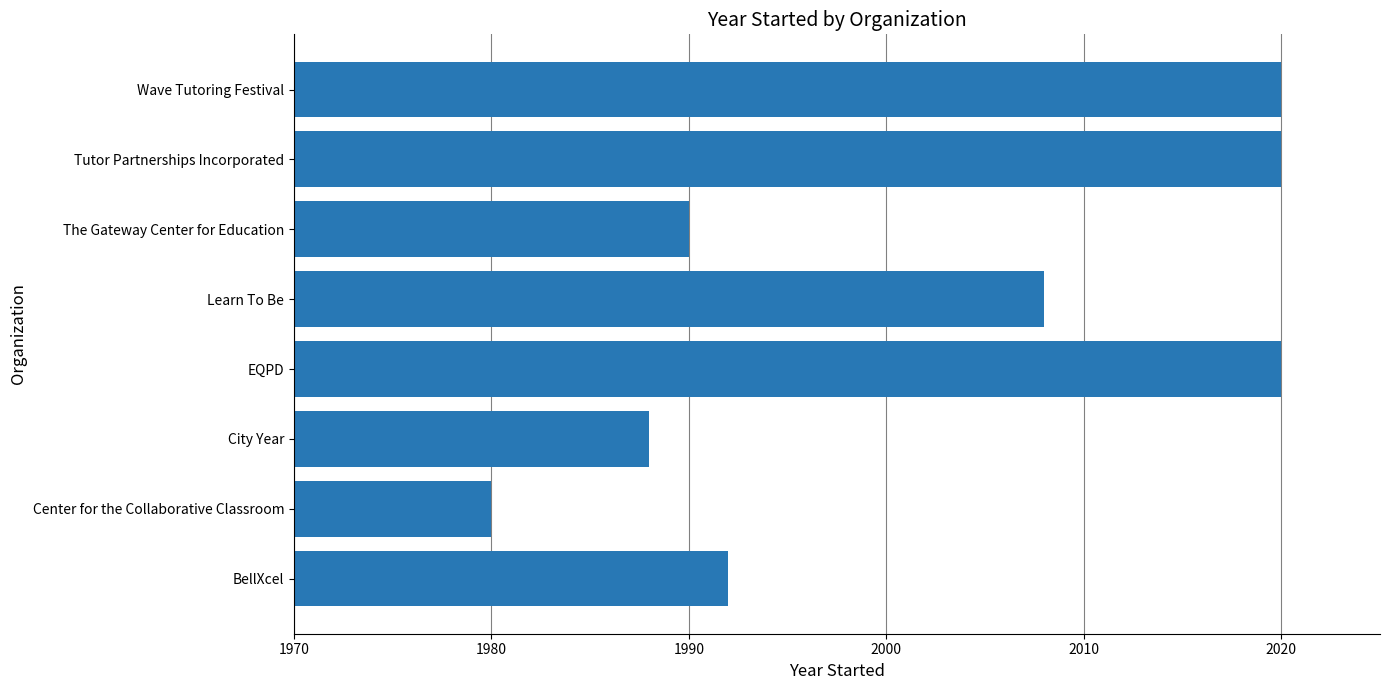

What is the approximate value at Center for the Collaborative Classroom, to the nearest 5?

1980